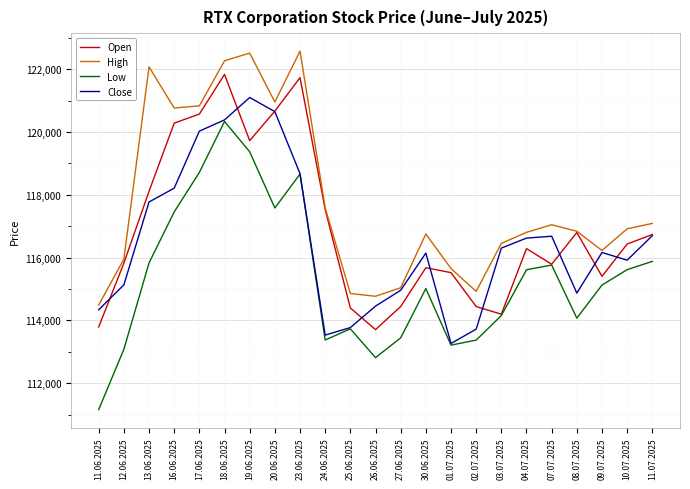

Which series has the widest spread of values?

Low